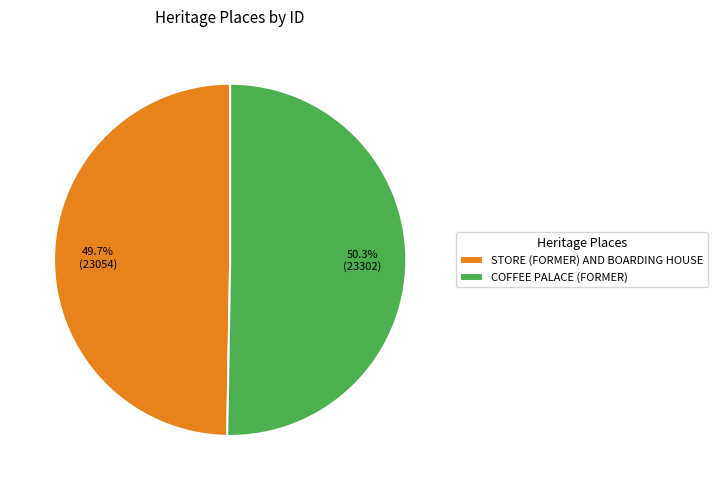

Combined, what portion of the pie is STORE (FORMER) AND BOARDING HOUSE and COFFEE PALACE (FORMER)?

100.0%